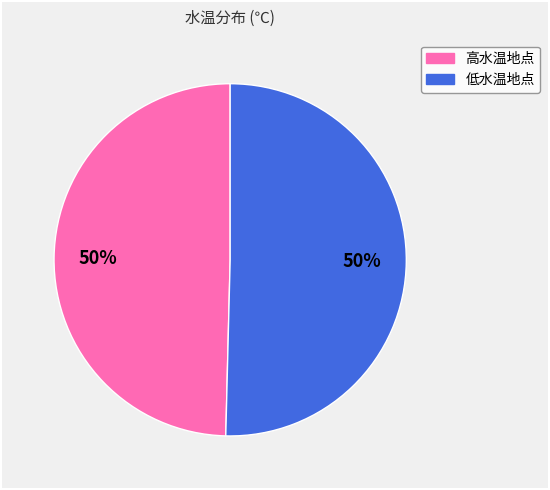

To the nearest percent, what is the average slice percentage?

50%